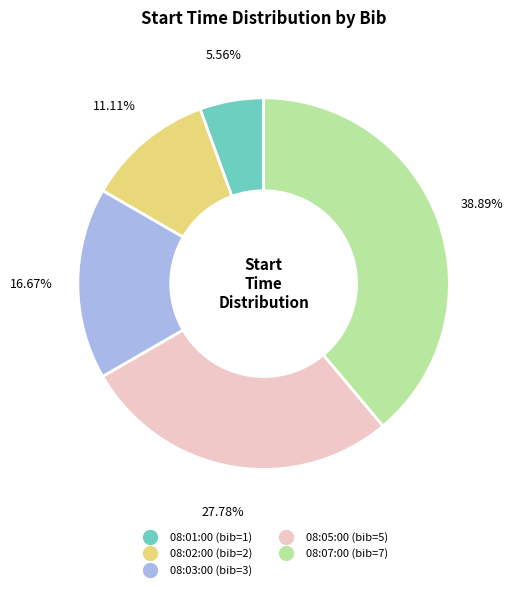

True or false: 08:02:00 accounts for 11% of the total.

True